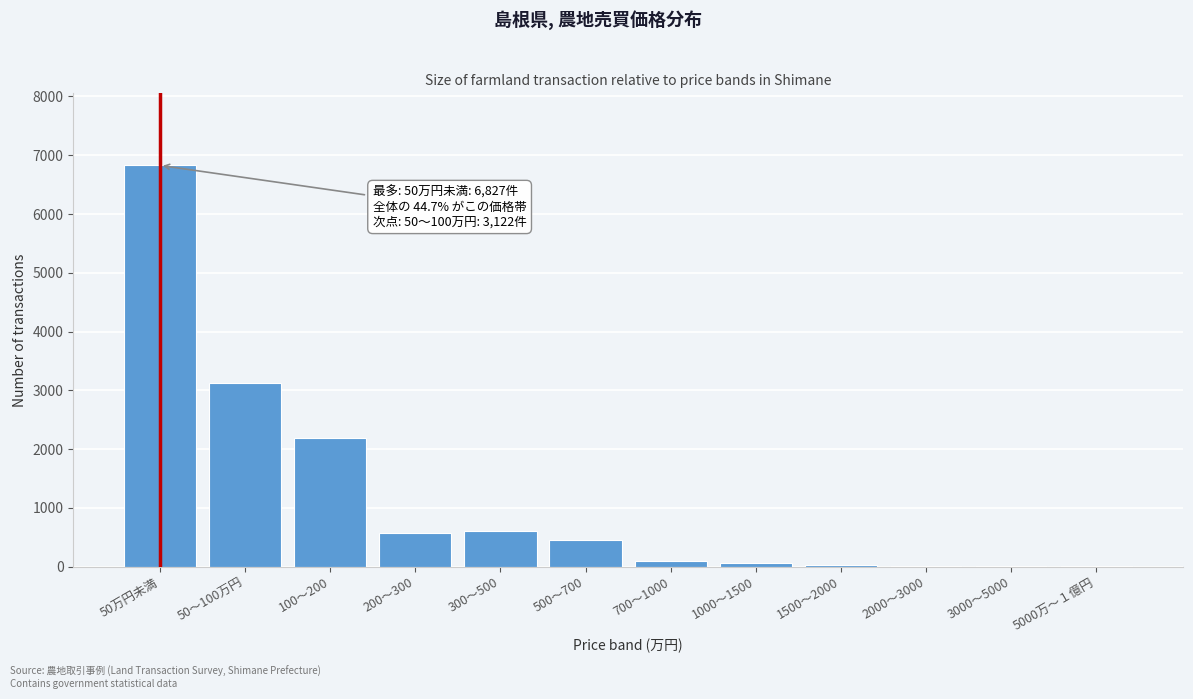

The chart shows a value of 2191 at 100～200. True or false?

True